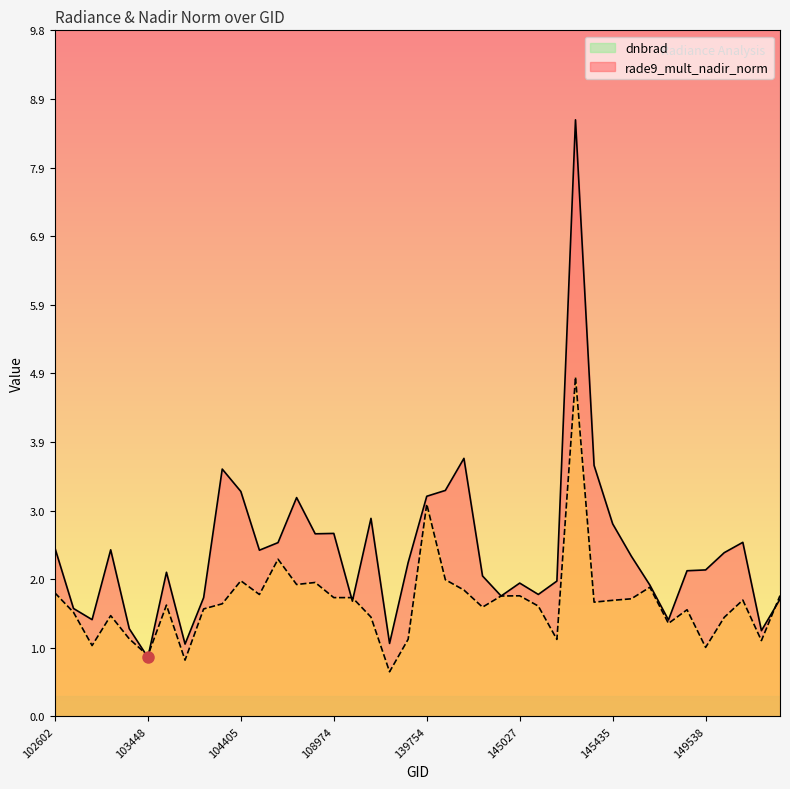

How many interior local peaks does the dnbrad series have?

10